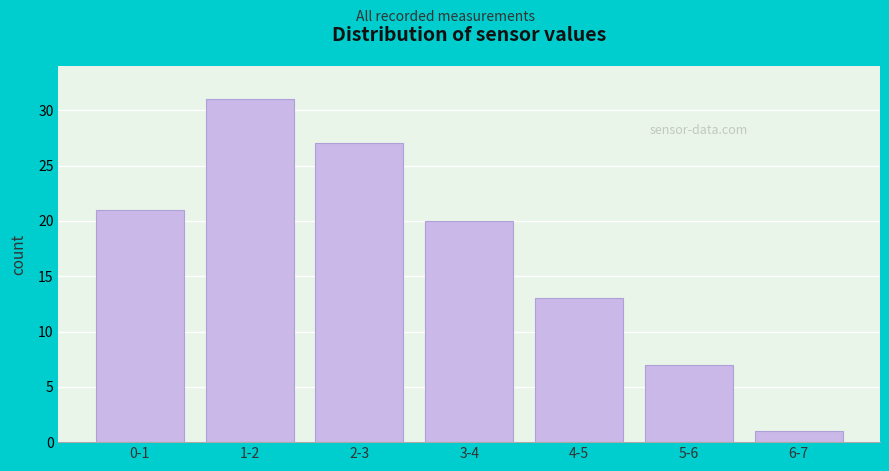

Reading left to right, extract all data points from this chart.

0-1=21	1-2=31	2-3=27	3-4=20	4-5=13	5-6=7	6-7=1